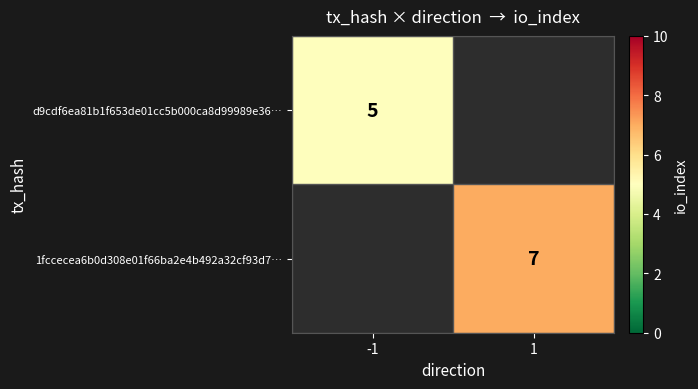

True or false: 1fccecea6b0d308e01f66ba2e4b492a32cf93d7… has a value of 7 at 1.

True